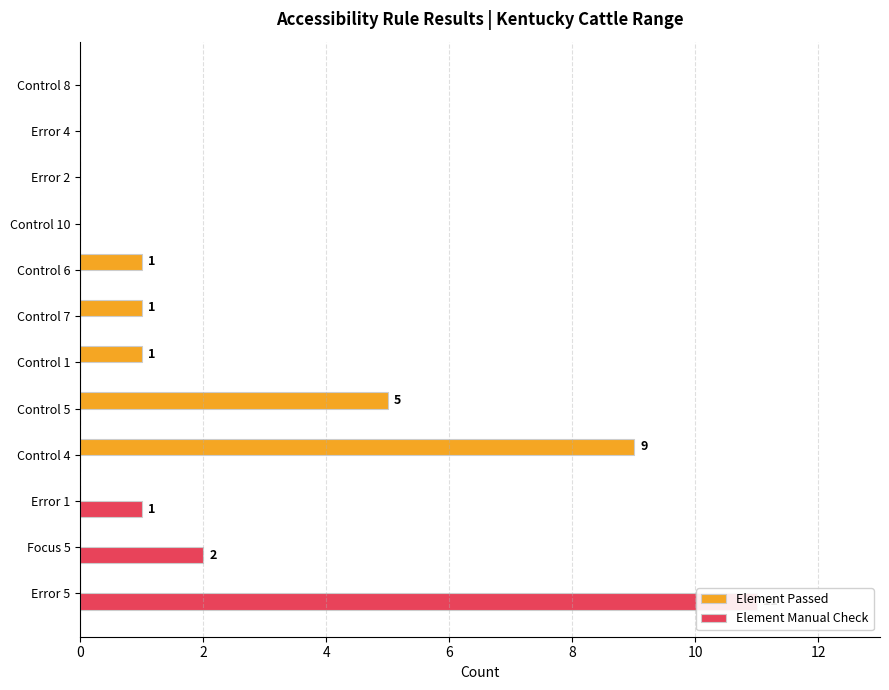

What is the maximum value shown in the chart?

11